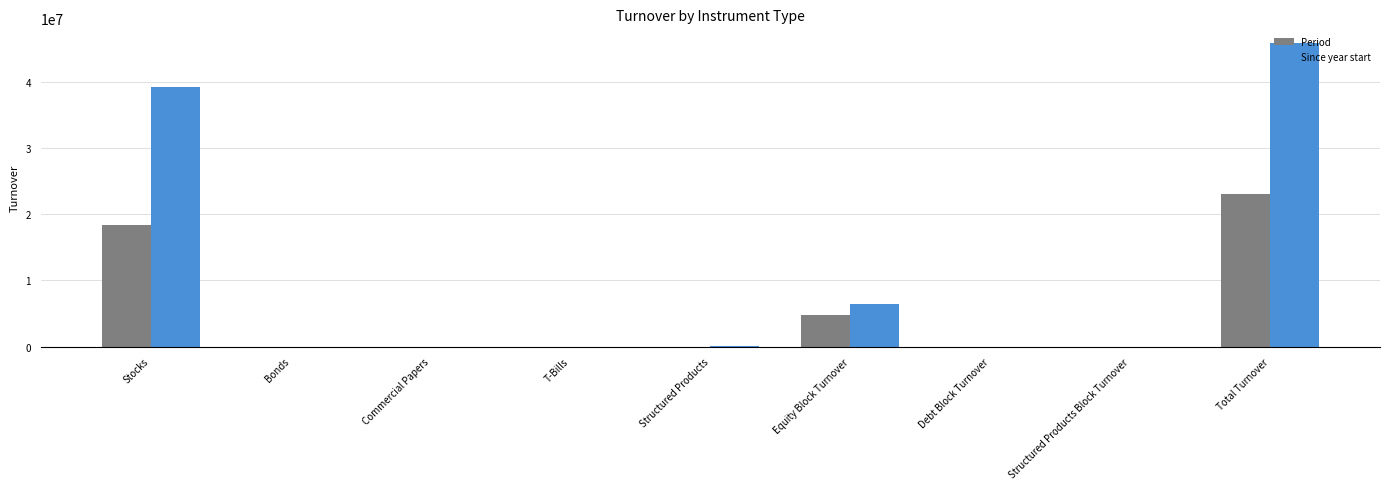

At which label does Since year start reach its peak?

Total Turnover